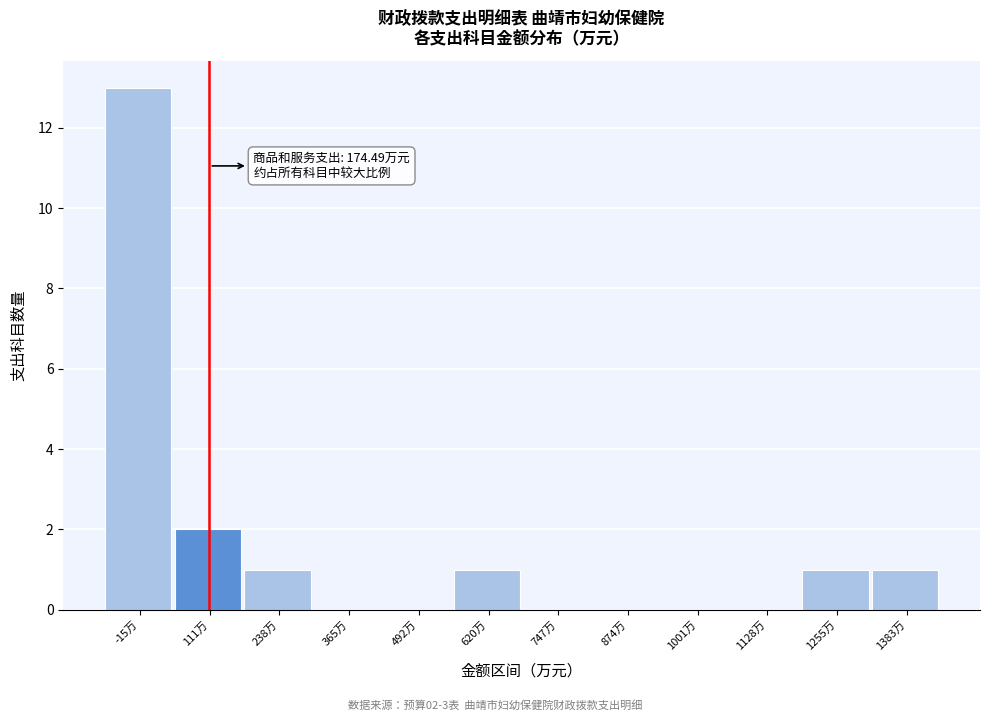

Reading left to right, extract all data points from this chart.

-15万=13	111万=2	238万=1	365万=0	492万=0	620万=1	747万=0	874万=0	1001万=0	1128万=0	1255万=1	1383万=1